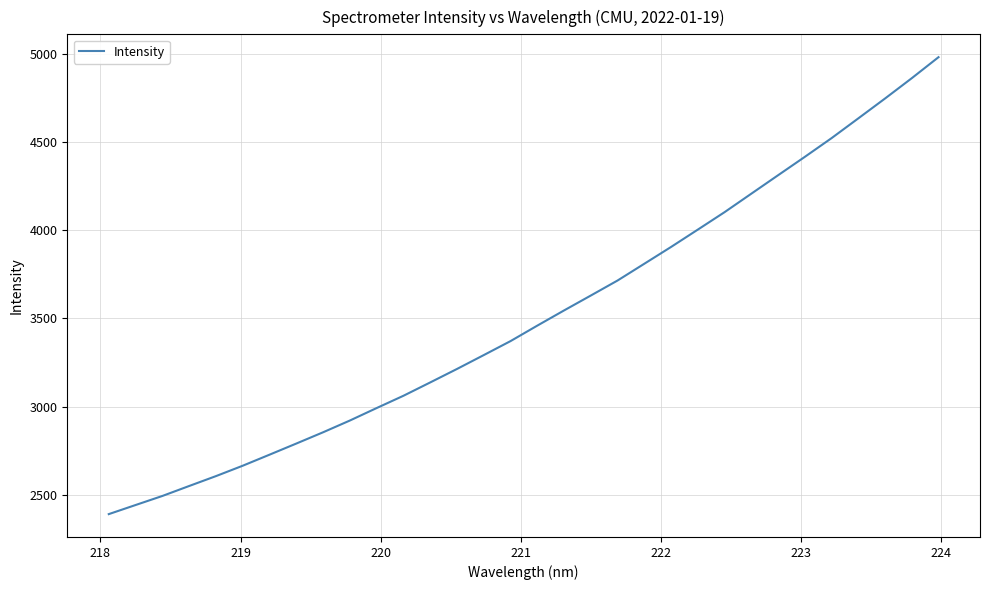

What is the smallest value displayed?

2392.6